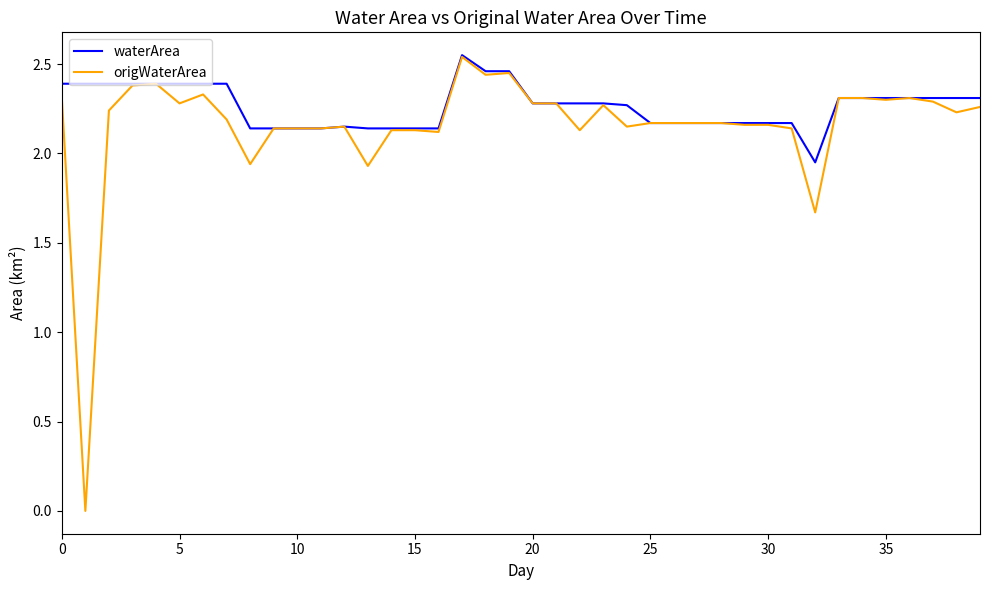

What is the sum of all origWaterArea values?

86.3